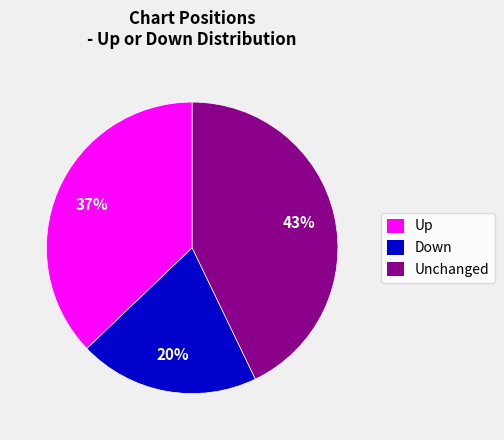

To the nearest percent, what is the average slice percentage?

33%